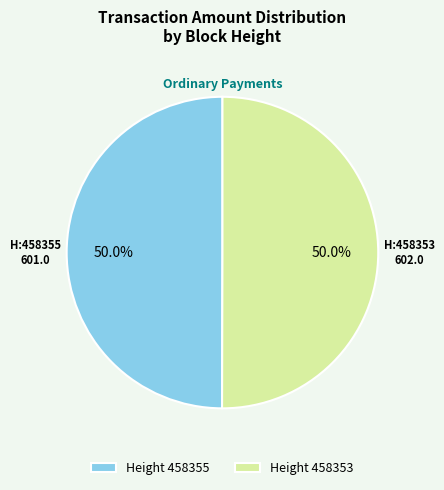

Approximately how many times larger is the value at Height 458355 compared to Height 458353?

1.0